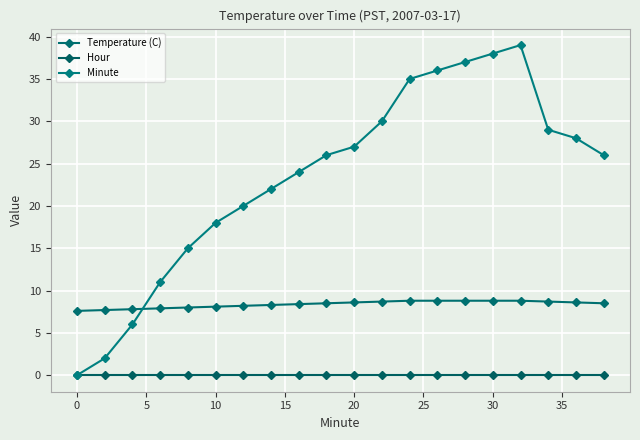

What are all the series names shown in the legend?

Temperature (C), Hour, Minute